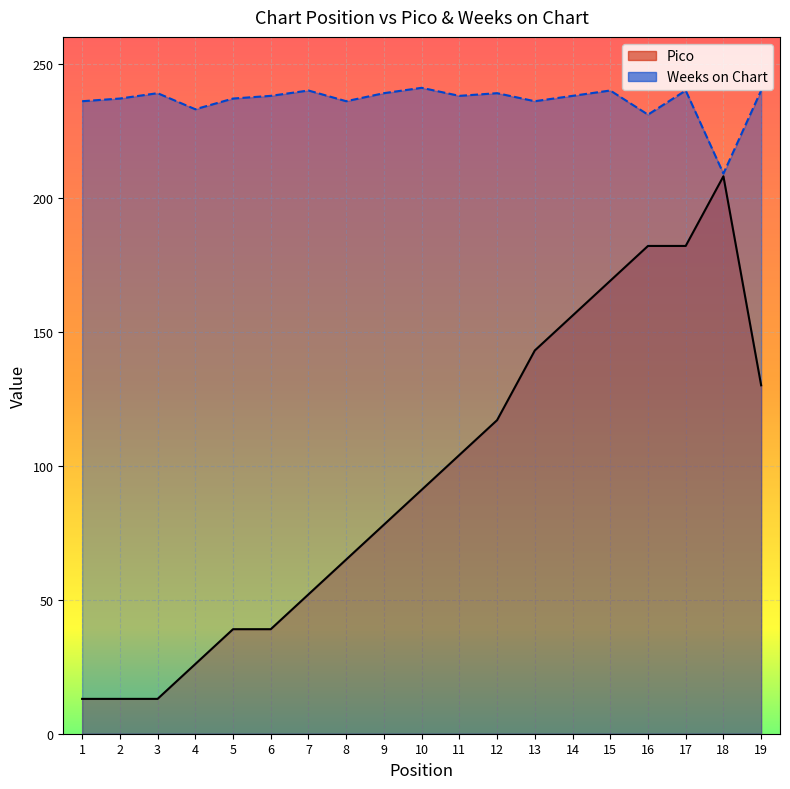

Read the Weeks on Chart value at 13.

236